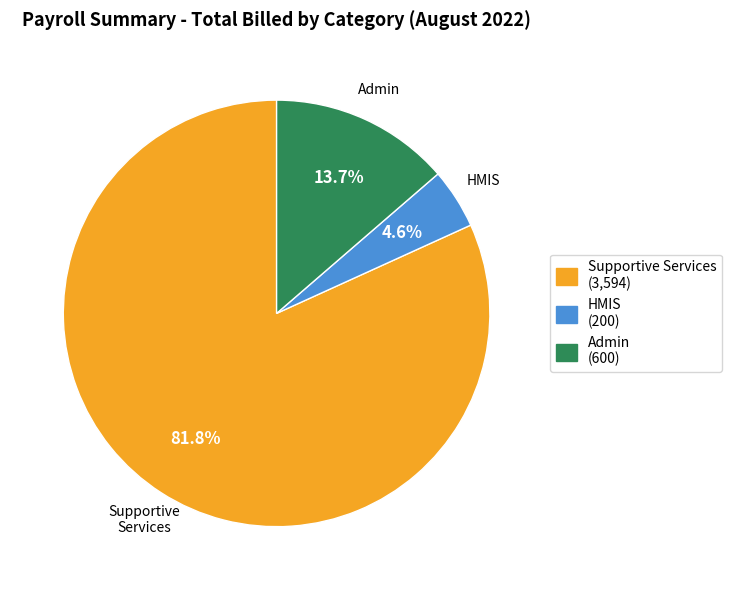

Is there any slice that represents more than half of the pie?

Yes